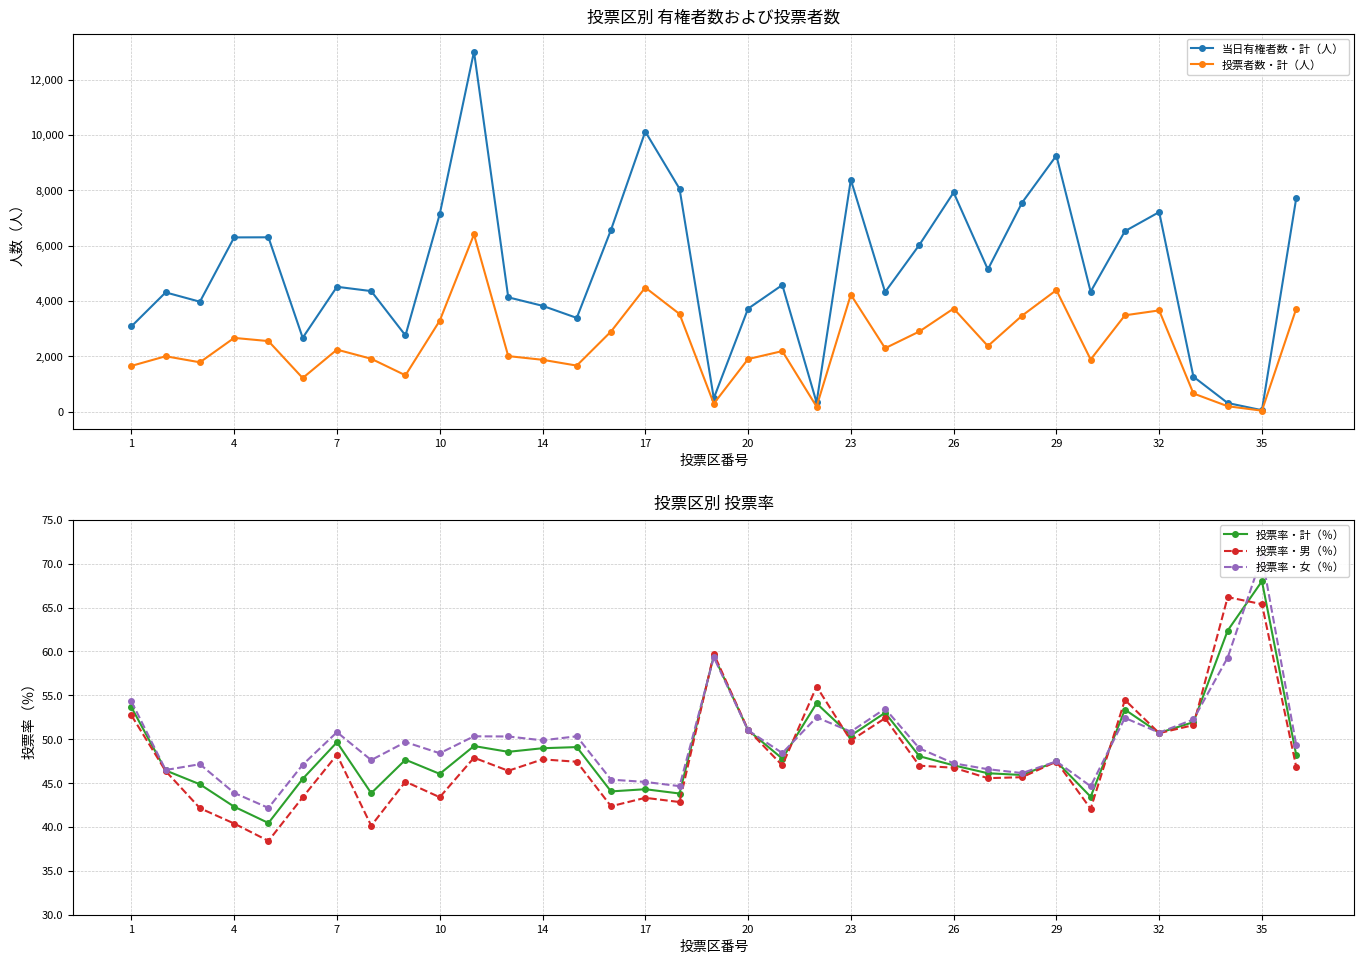

Is it true that 投票率・計（％） equals 74.4 at 7?

False